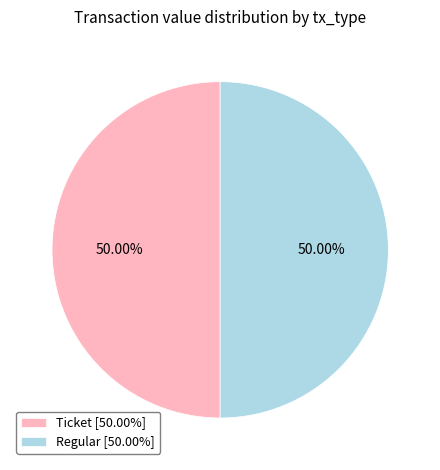

How many slices are in this pie chart?

2